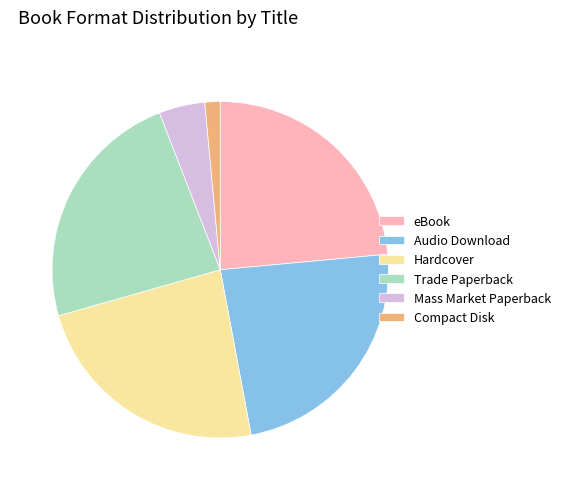

Is there a majority slice in this chart?

No